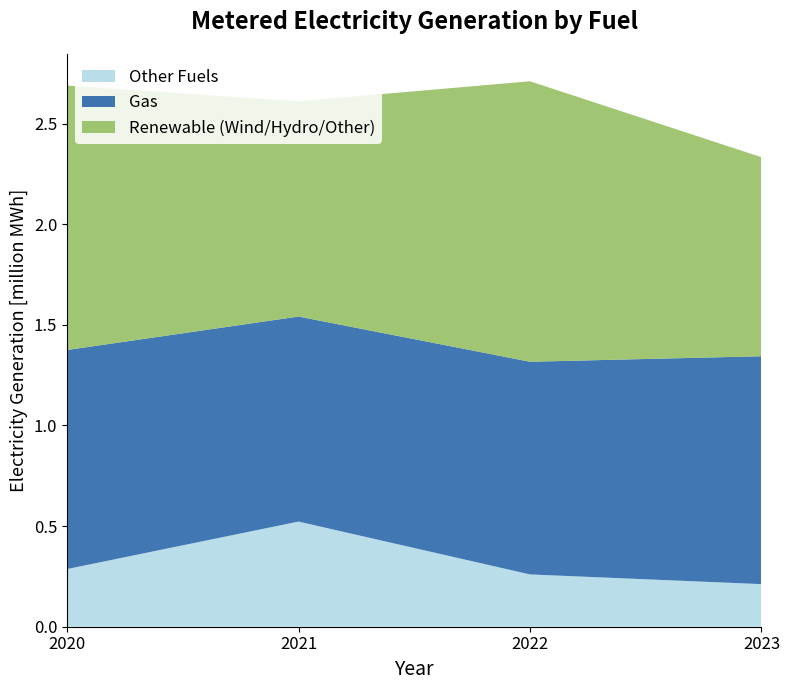

What is the maximum value for Other Fuels?

0.5